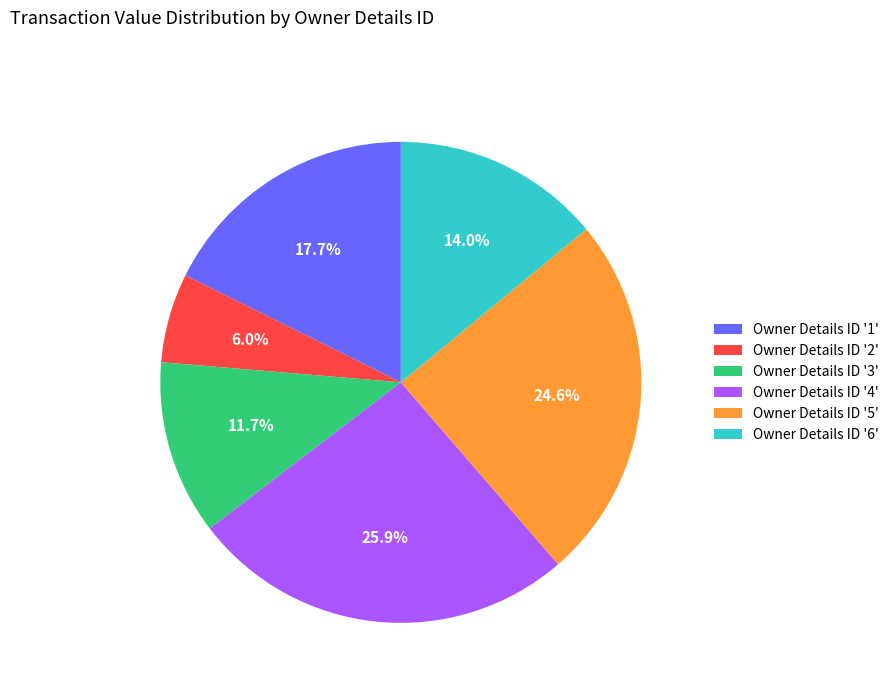

How many slices are in this pie chart?

6